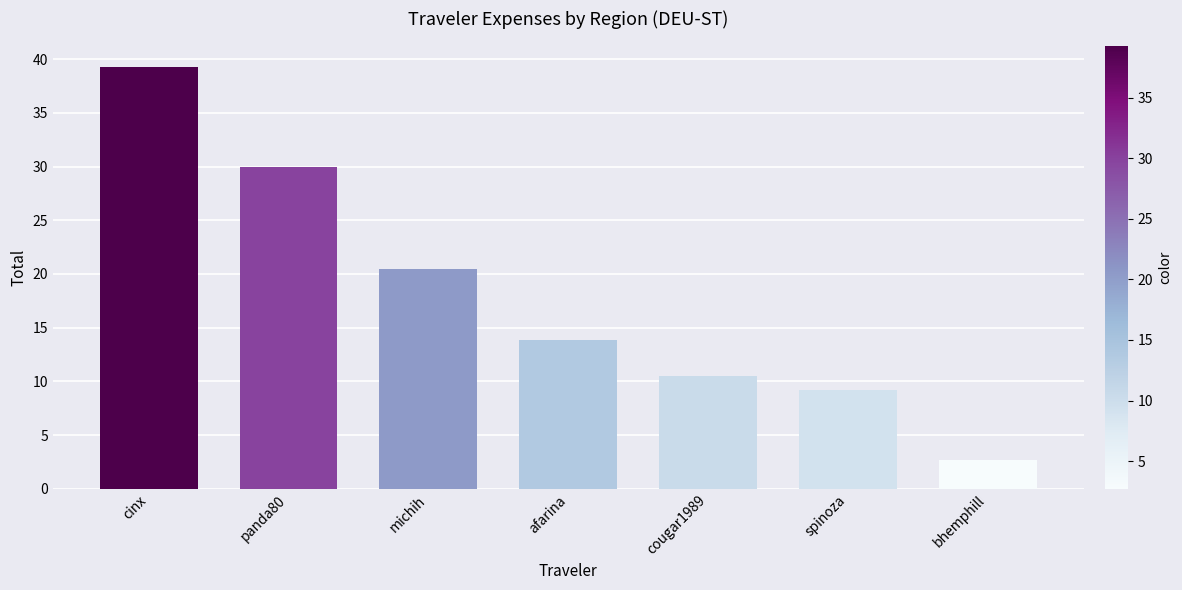

The chart shows a value of 6.2 at afarina. True or false?

False